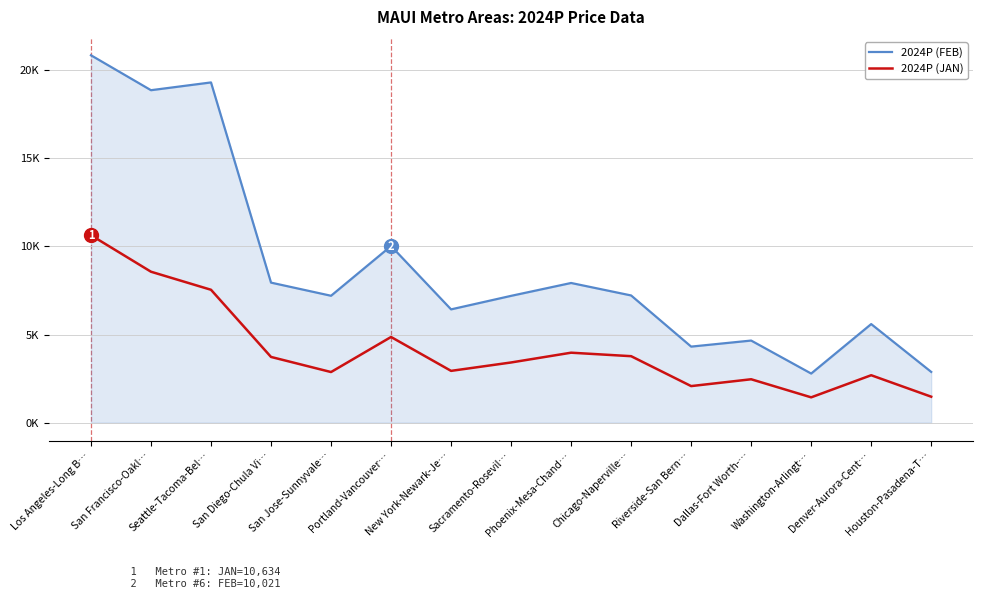

Reading left to right, what are all the values shown in this chart?

2024P (FEB): 20842.7	18860.4	19301.4	7944.5	7199.2	10020.9	6427.3	7194.1	7924.3	7216.6	4315.0	4658.0	2786.6	5593.4	2879.8
2024P (JAN): 10633.7	8562.9	7539.1	3728.8	2871.7	4860.7	2938.3	3414.8	3969.6	3771.4	2075.0	2462.5	1436.7	2691.1	1473.0